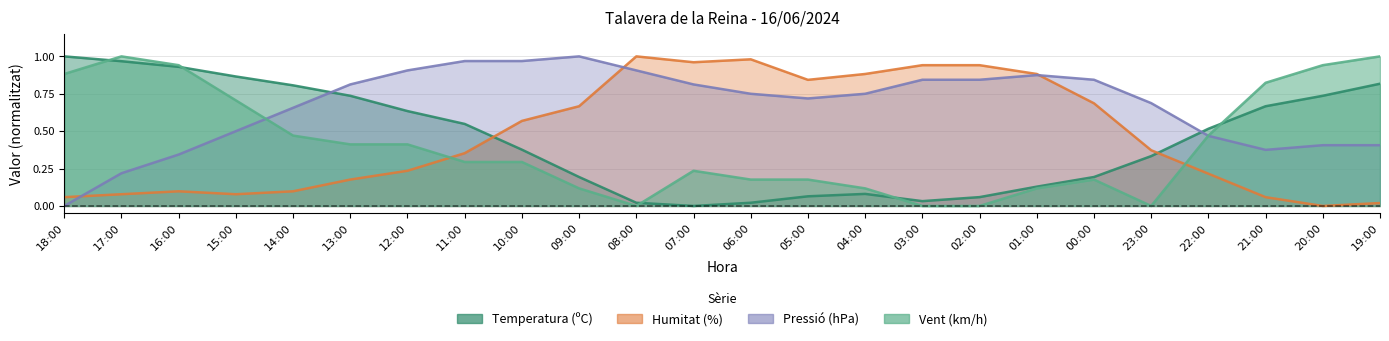

Reading left to right, list all the values displayed in this chart.

Temperatura: 18:00=1.0	17:00=1.0	16:00=0.9	15:00=0.9	14:00=0.8	13:00=0.7	12:00=0.6	11:00=0.5	10:00=0.4	09:00=0.2	08:00=0.0	07:00=0.0	06:00=0.0	05:00=0.1	04:00=0.1	03:00=0.0	02:00=0.1	01:00=0.1	00:00=0.2	23:00=0.3	22:00=0.5	21:00=0.7	20:00=0.7	19:00=0.8
Humitat: 18:00=0.1	17:00=0.1	16:00=0.1	15:00=0.1	14:00=0.1	13:00=0.2	12:00=0.2	11:00=0.4	10:00=0.6	09:00=0.7	08:00=1.0	07:00=1.0	06:00=1.0	05:00=0.8	04:00=0.9	03:00=0.9	02:00=0.9	01:00=0.9	00:00=0.7	23:00=0.4	22:00=0.2	21:00=0.1	20:00=0.0	19:00=0.0
Pressio: 18:00=0.0	17:00=0.2	16:00=0.3	15:00=0.5	14:00=0.7	13:00=0.8	12:00=0.9	11:00=1.0	10:00=1.0	09:00=1.0	08:00=0.9	07:00=0.8	06:00=0.8	05:00=0.7	04:00=0.8	03:00=0.8	02:00=0.8	01:00=0.9	00:00=0.8	23:00=0.7	22:00=0.5	21:00=0.4	20:00=0.4	19:00=0.4
Vent: 18:00=0.9	17:00=1.0	16:00=0.9	15:00=0.7	14:00=0.5	13:00=0.4	12:00=0.4	11:00=0.3	10:00=0.3	09:00=0.1	08:00=0.0	07:00=0.2	06:00=0.2	05:00=0.2	04:00=0.1	03:00=0.0	02:00=0.0	01:00=0.1	00:00=0.2	23:00=0.0	22:00=0.5	21:00=0.8	20:00=0.9	19:00=1.0